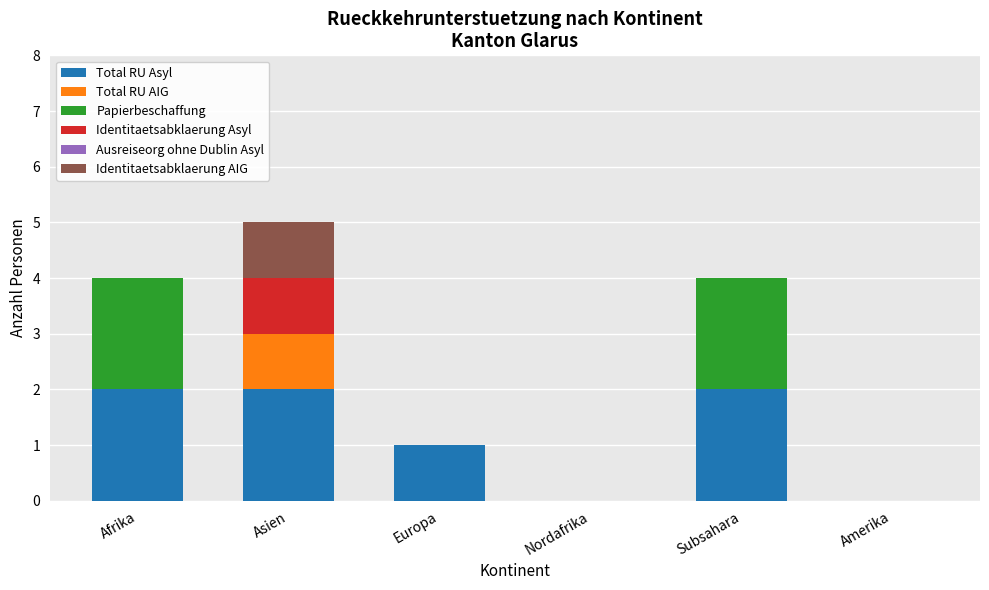

What is the sum of all Total RU Asyl values?

7